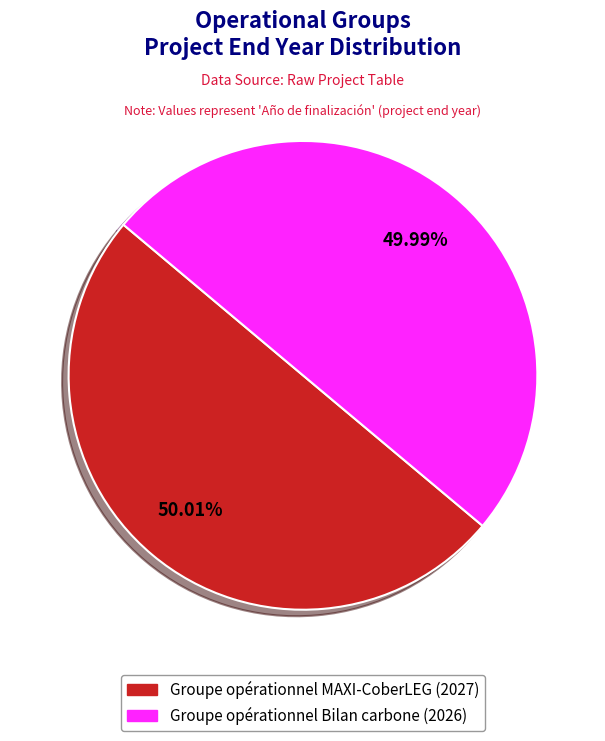

Do Groupe opérationnel MAXI-CoberLEG and Groupe opérationnel Bilan carbone together represent more than half of the pie?

Yes